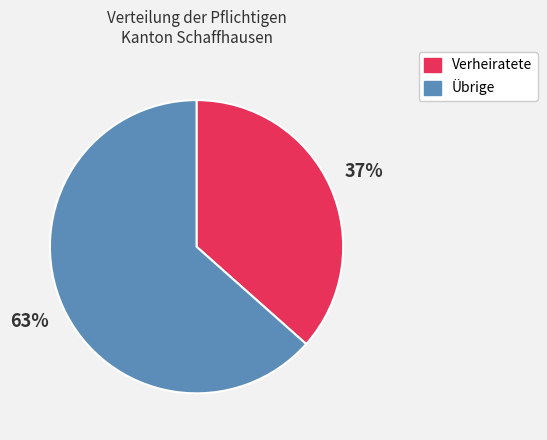

Does any single category account for the majority?

Yes